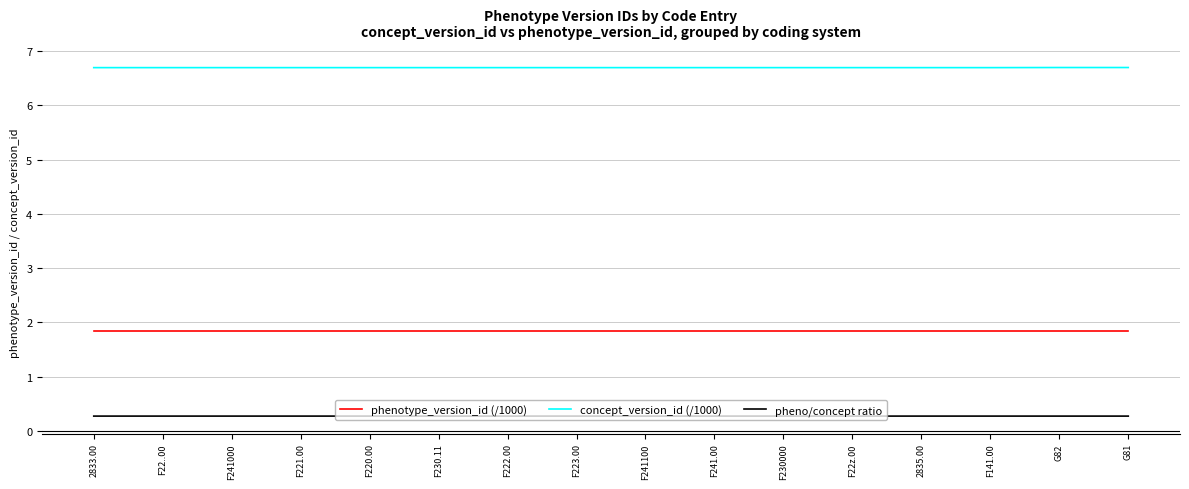

Reading left to right, transcribe all the data shown in this chart.

phenotype_version_id (/1000): 2833.00=1.8	F22..00=1.8	F241000=1.8	F221.00=1.8	F220.00=1.8	F230.11=1.8	F222.00=1.8	F223.00=1.8	F241100=1.8	F241.00=1.8	F230000=1.8	F22z.00=1.8	2835.00=1.8	F141.00=1.8	G82=1.8	G81=1.8
concept_version_id (/1000): 2833.00=6.7	F22..00=6.7	F241000=6.7	F221.00=6.7	F220.00=6.7	F230.11=6.7	F222.00=6.7	F223.00=6.7	F241100=6.7	F241.00=6.7	F230000=6.7	F22z.00=6.7	2835.00=6.7	F141.00=6.7	G82=6.7	G81=6.7
pheno/concept ratio: 2833.00=0.3	F22..00=0.3	F241000=0.3	F221.00=0.3	F220.00=0.3	F230.11=0.3	F222.00=0.3	F223.00=0.3	F241100=0.3	F241.00=0.3	F230000=0.3	F22z.00=0.3	2835.00=0.3	F141.00=0.3	G82=0.3	G81=0.3